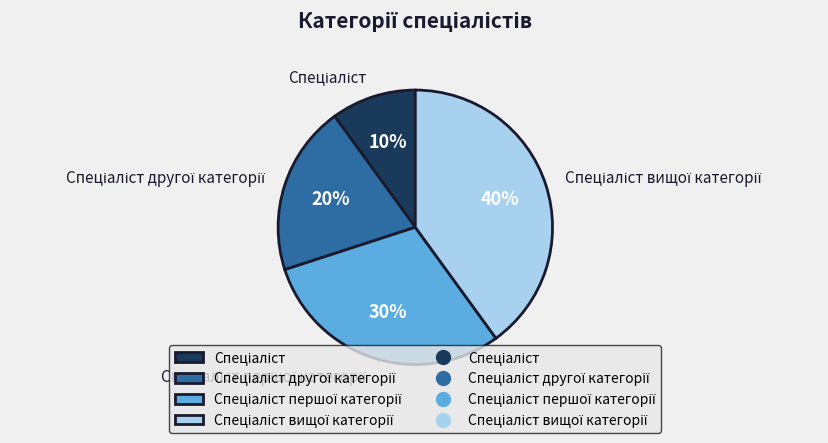

To the nearest percent, what is the difference between the largest and smallest slice percentages?

30%